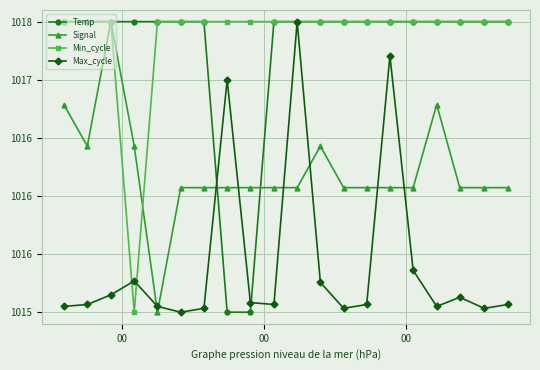

Reading left to right, transcribe all the data shown in this chart.

Temp: 1017.5	1017.5	1017.5	1017.5	1017.5	1017.5	1017.5	1015.0	1015.0	1017.5	1017.5	1017.5	1017.5	1017.5	1017.5	1017.5	1017.5	1017.5	1017.5	1017.5
Signal: 1016.8	1016.4	1017.5	1016.4	1015.0	1016.1	1016.1	1016.1	1016.1	1016.1	1016.1	1016.4	1016.1	1016.1	1016.1	1016.1	1016.8	1016.1	1016.1	1016.1
Min_cycle: 1017.5	1017.5	1017.5	1015.0	1017.5	1017.5	1017.5	1017.5	1017.5	1017.5	1017.5	1017.5	1017.5	1017.5	1017.5	1017.5	1017.5	1017.5	1017.5	1017.5
Max_cycle: 1015.0	1015.1	1015.1	1015.3	1015.0	1015.0	1015.0	1017.0	1015.1	1015.1	1017.5	1015.3	1015.0	1015.1	1017.2	1015.4	1015.0	1015.1	1015.0	1015.1